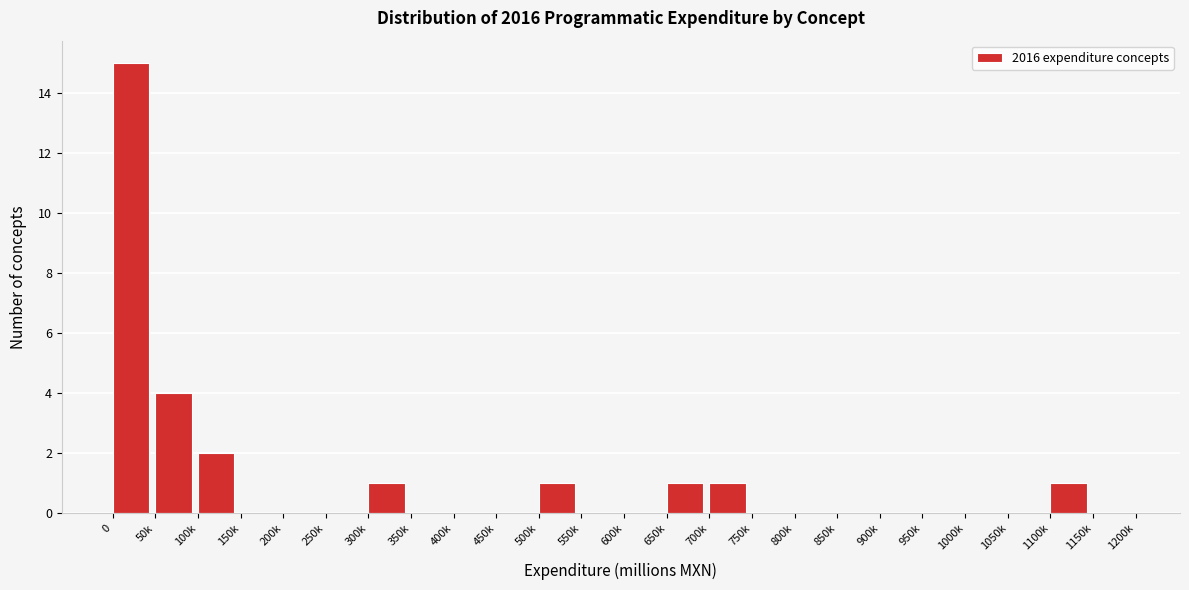

Reading right to left, extract all data points from this chart.

1150k=0	1100k=1	1050k=0	1000k=0	950k=0	900k=0	850k=0	800k=0	750k=0	700k=1	650k=1	600k=0	550k=0	500k=1	450k=0	400k=0	350k=0	300k=1	250k=0	200k=0	150k=0	100k=2	50k=4	0=15